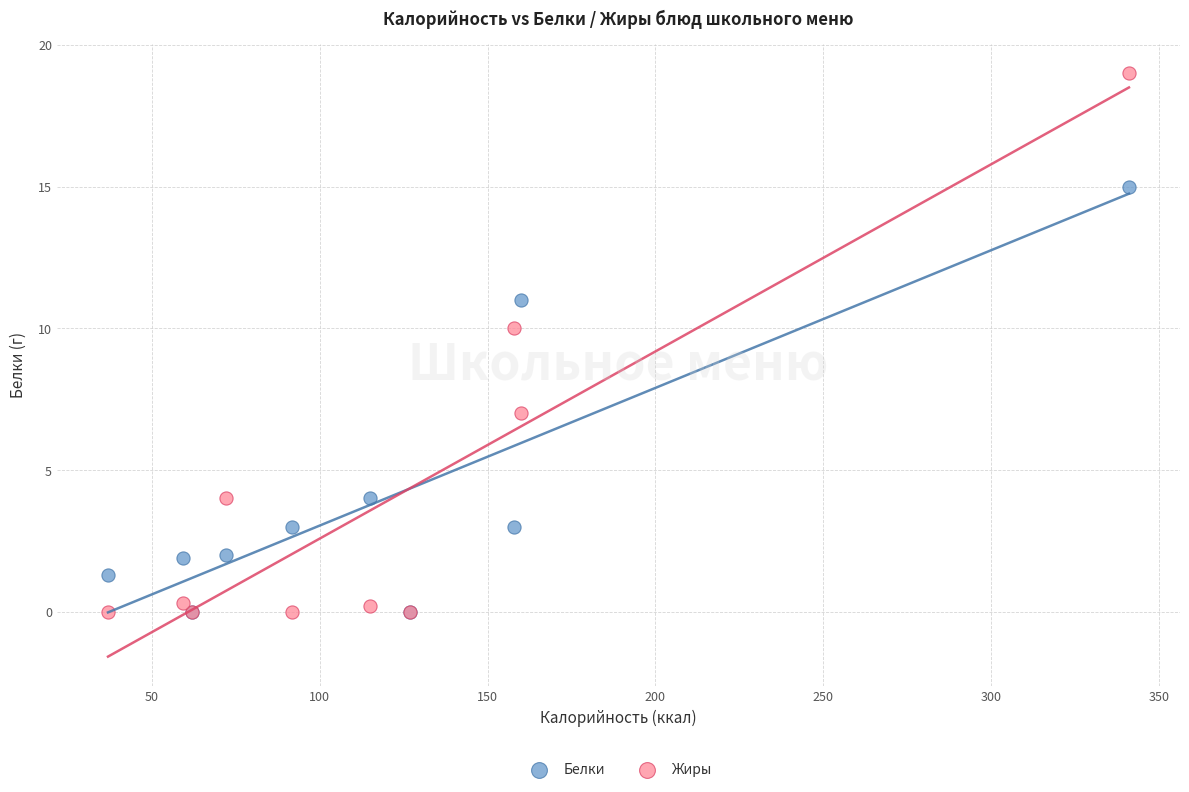

In the Жиры series, what Y value is closest to 9?

10.0